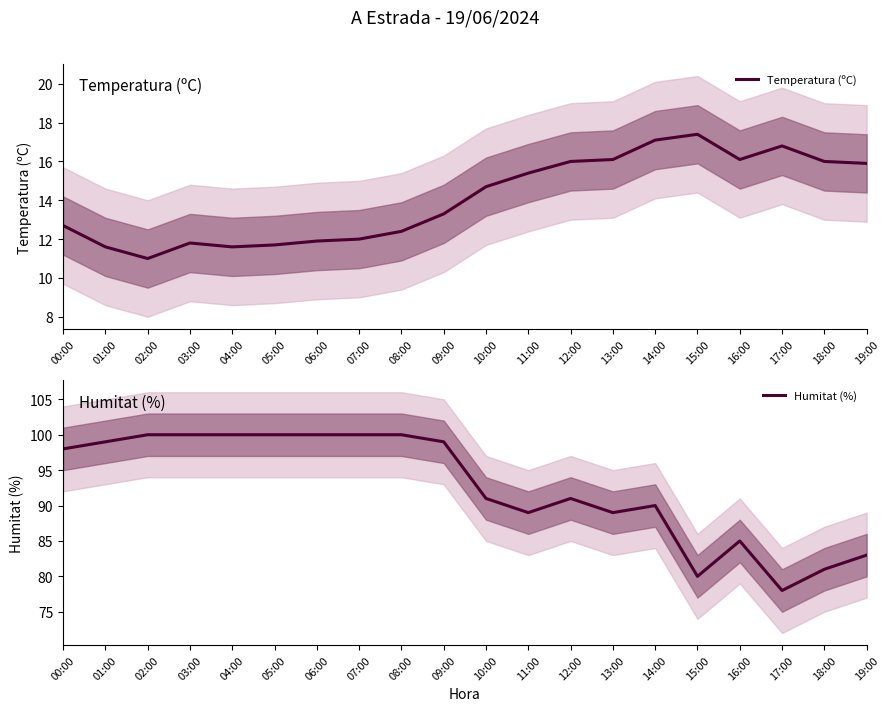

What is the difference between the maximum and minimum values in the Temperatura (ºC) series?

6.4